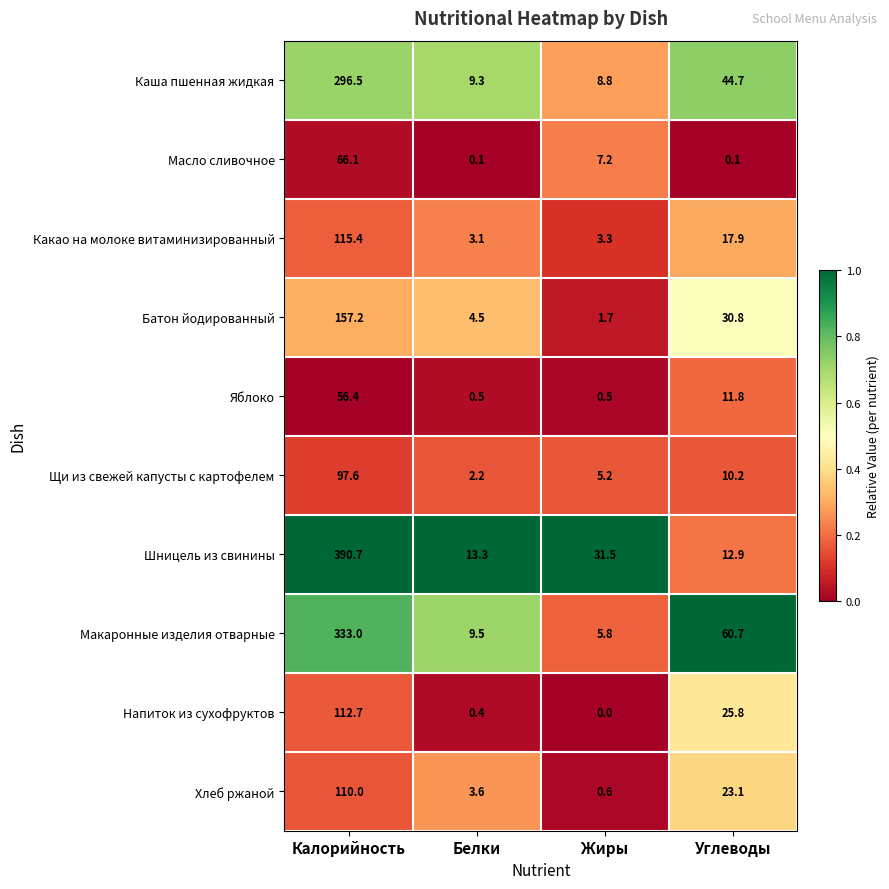

What is the sum of all Щи из свежей капусты с картофелем values?

115.2